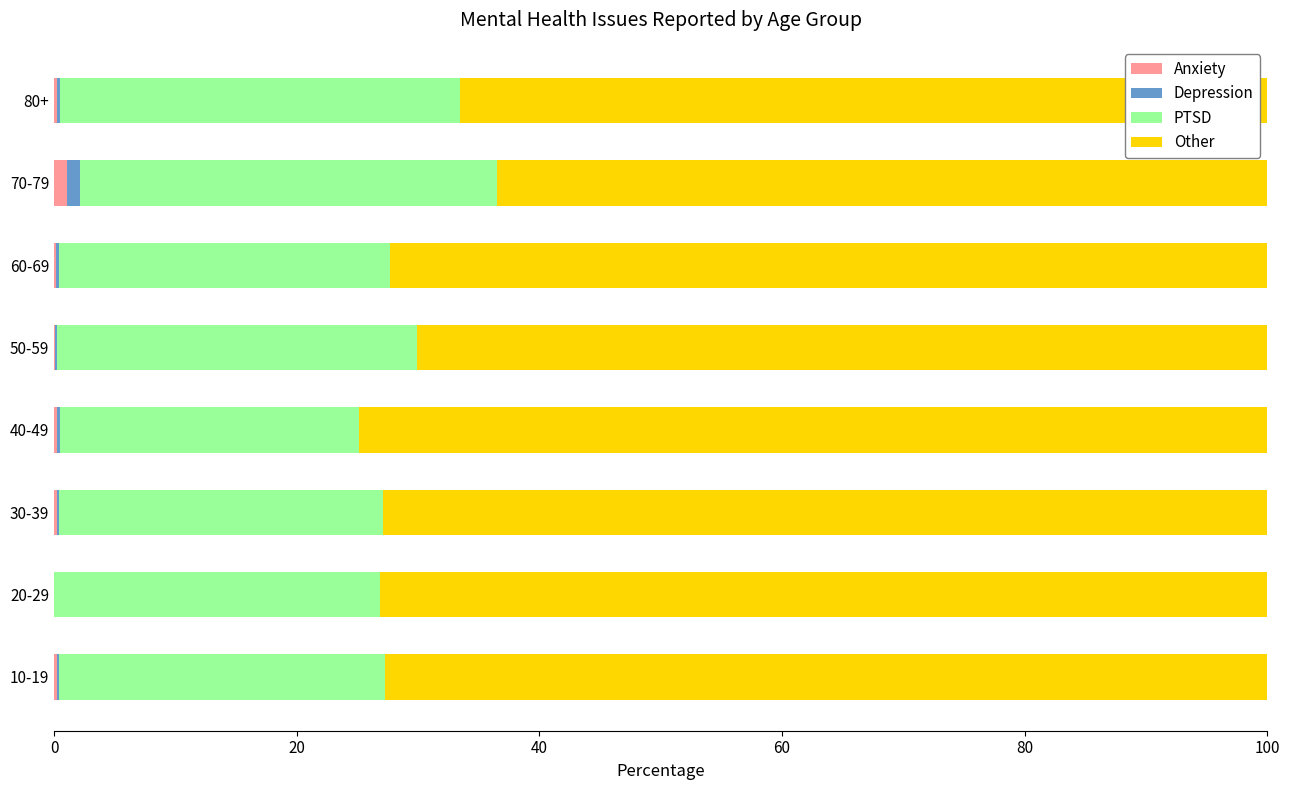

The Anxiety series shows 0.2 at 30-39. True or false?

True